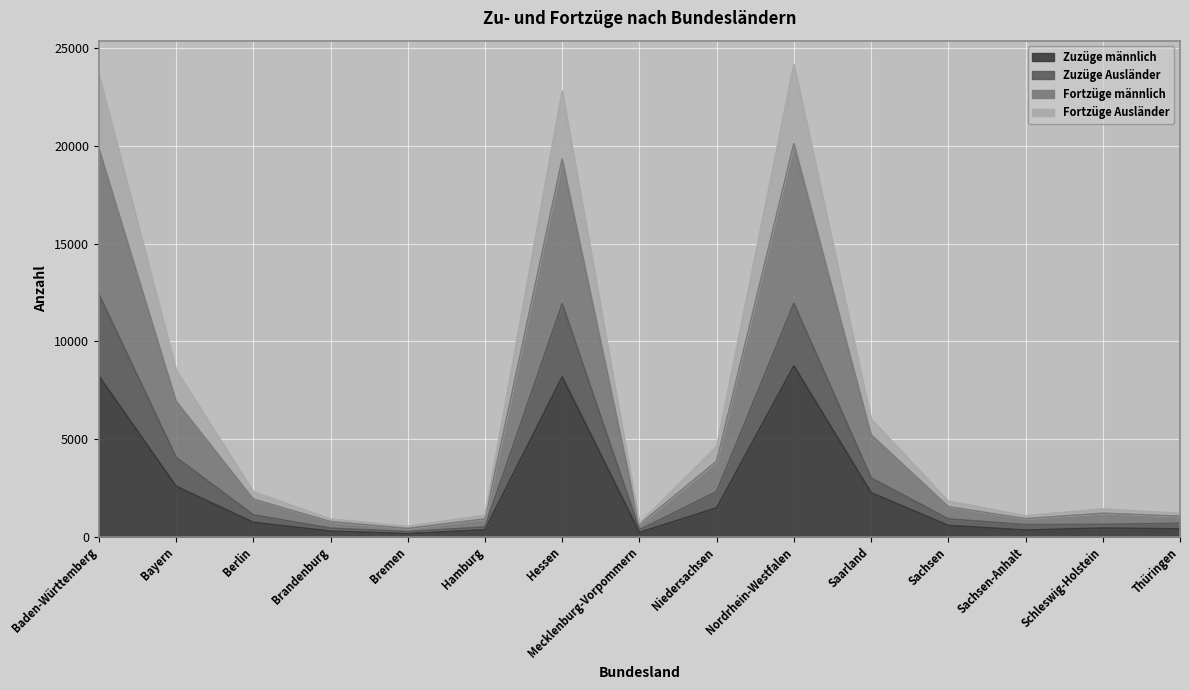

True or false: Fortzüge Ausländer and Fortzüge männlich cross at least once.

False